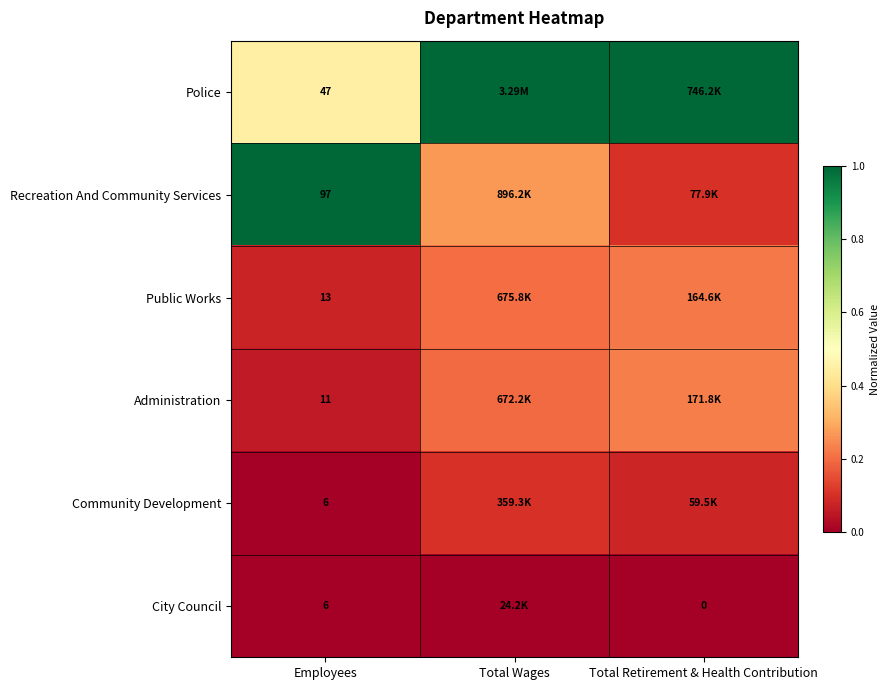

How many data points does each series have?

3